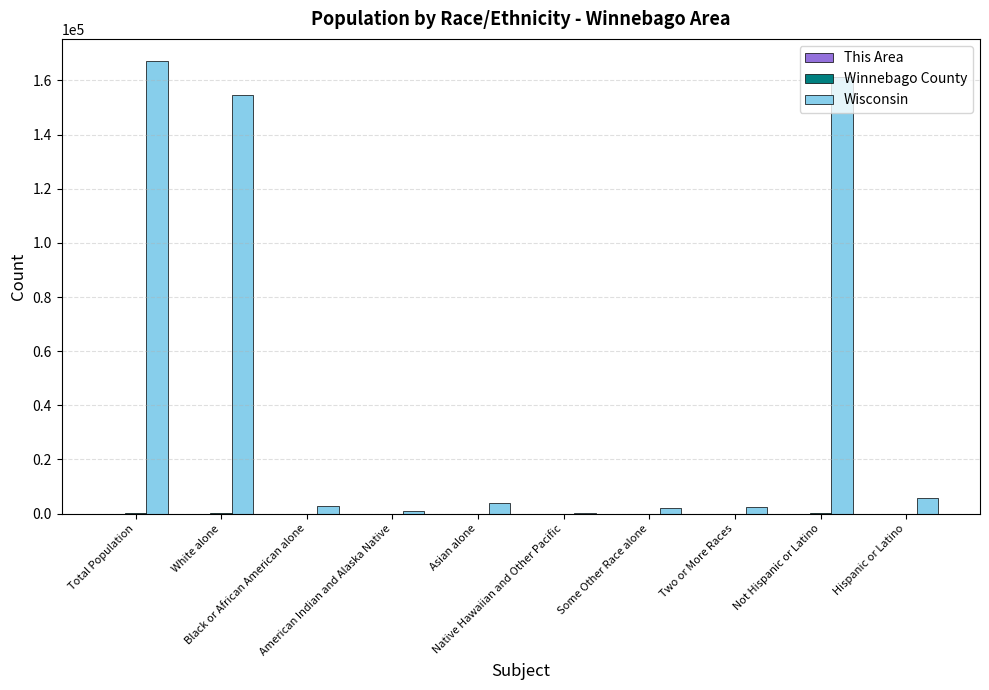

Which series has the largest total across all categories?

Wisconsin